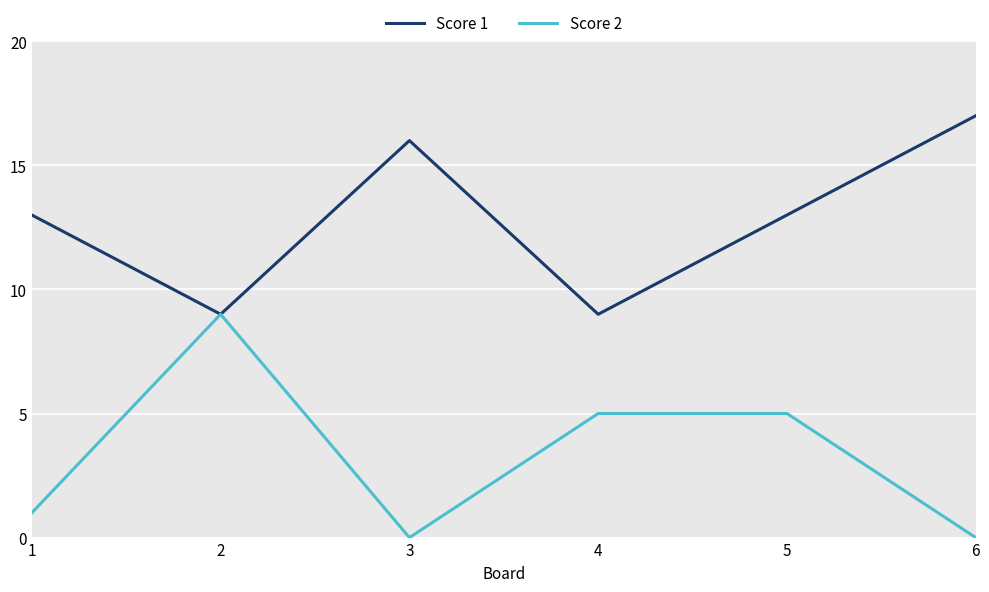

What is the greatest value displayed?

17